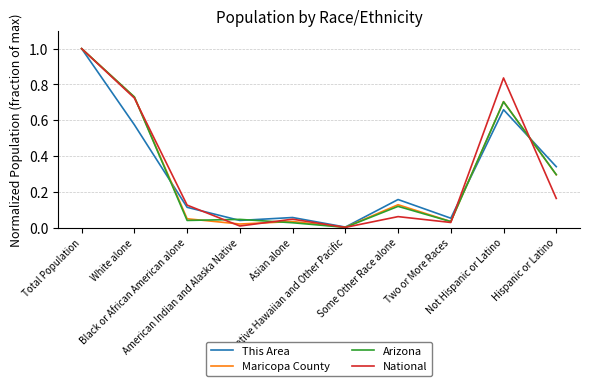

What is the maximum value for Arizona?

1.0